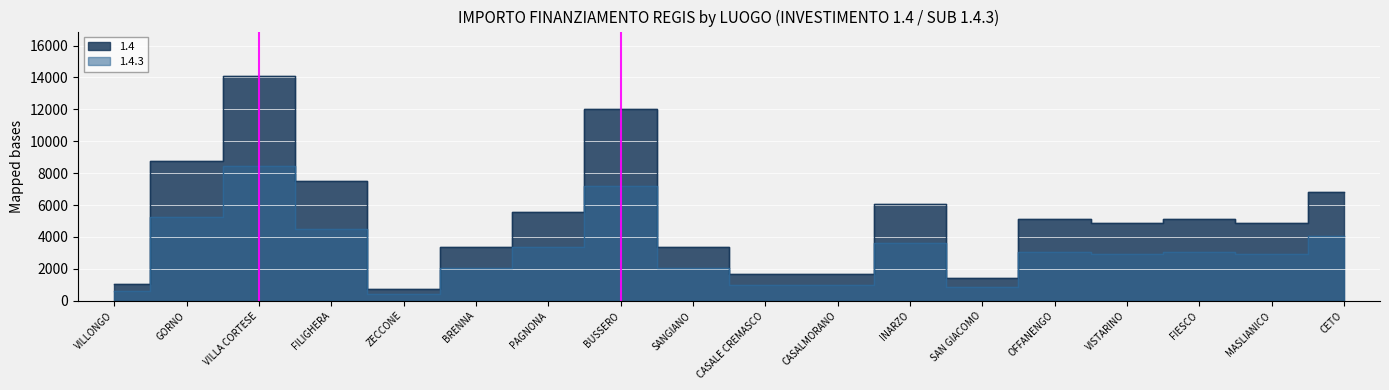

What is the label of the 12th point from the left?

INARZO